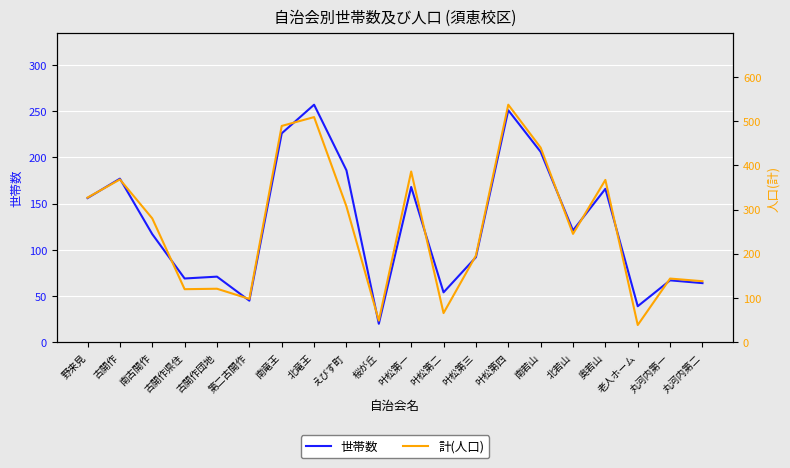

True or false: 計(人口) and 世帯数 intersect in this chart.

False